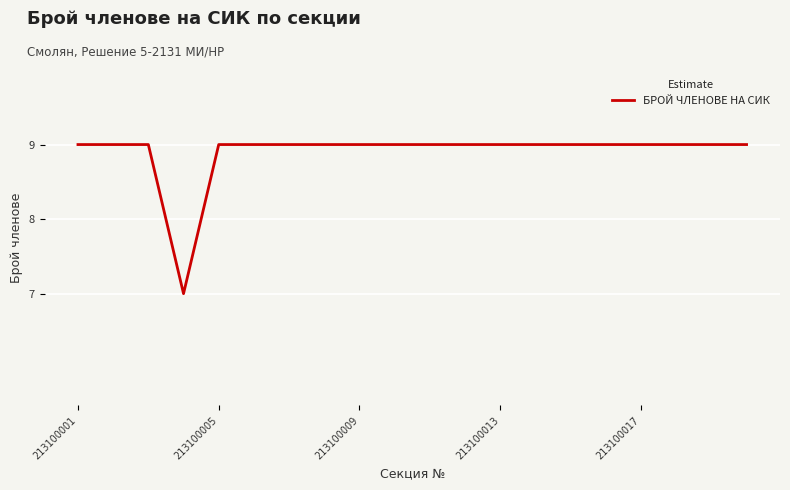

What is the greatest value displayed?

9